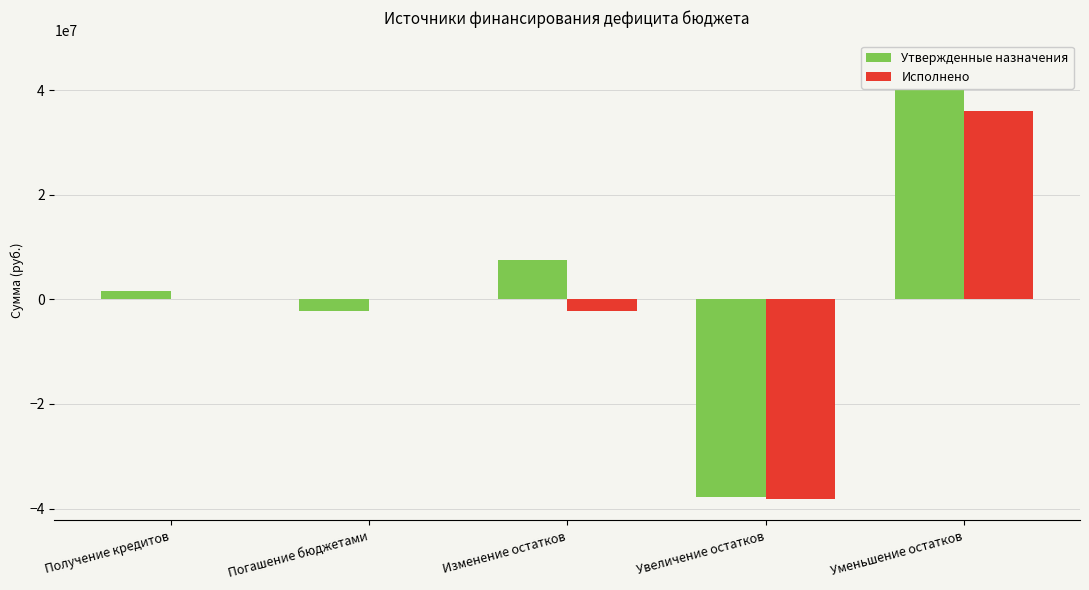

The Утвержденные назначения series shows 2601661.5 at Получение кредитов. True or false?

False